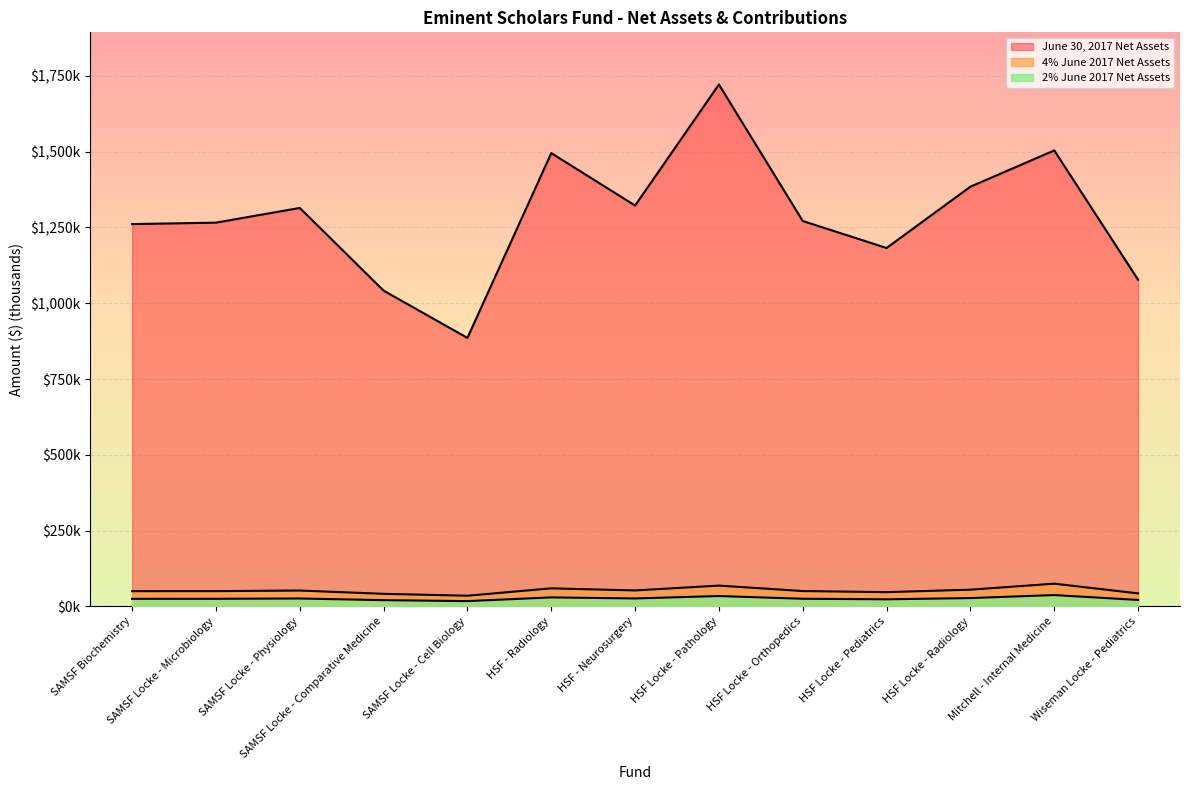

Count the number of data series in this chart.

3